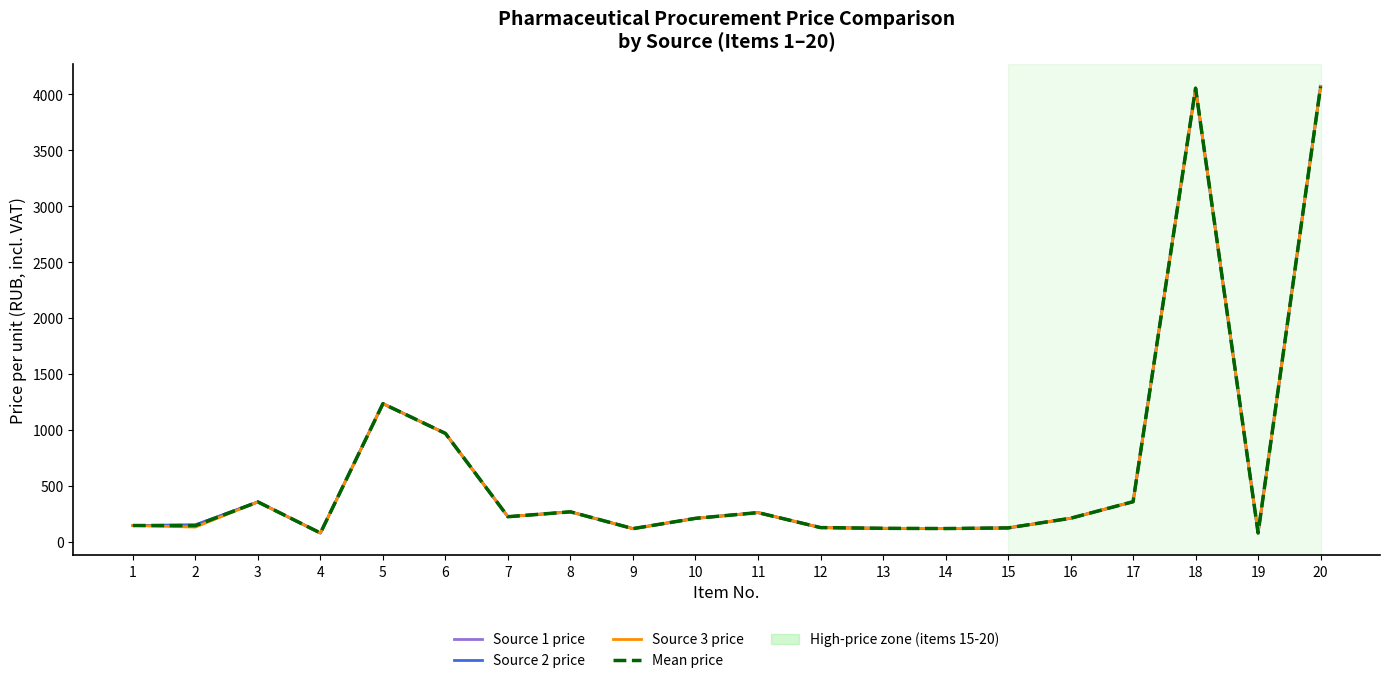

At which label does Source 1 price first exceed 211?

3